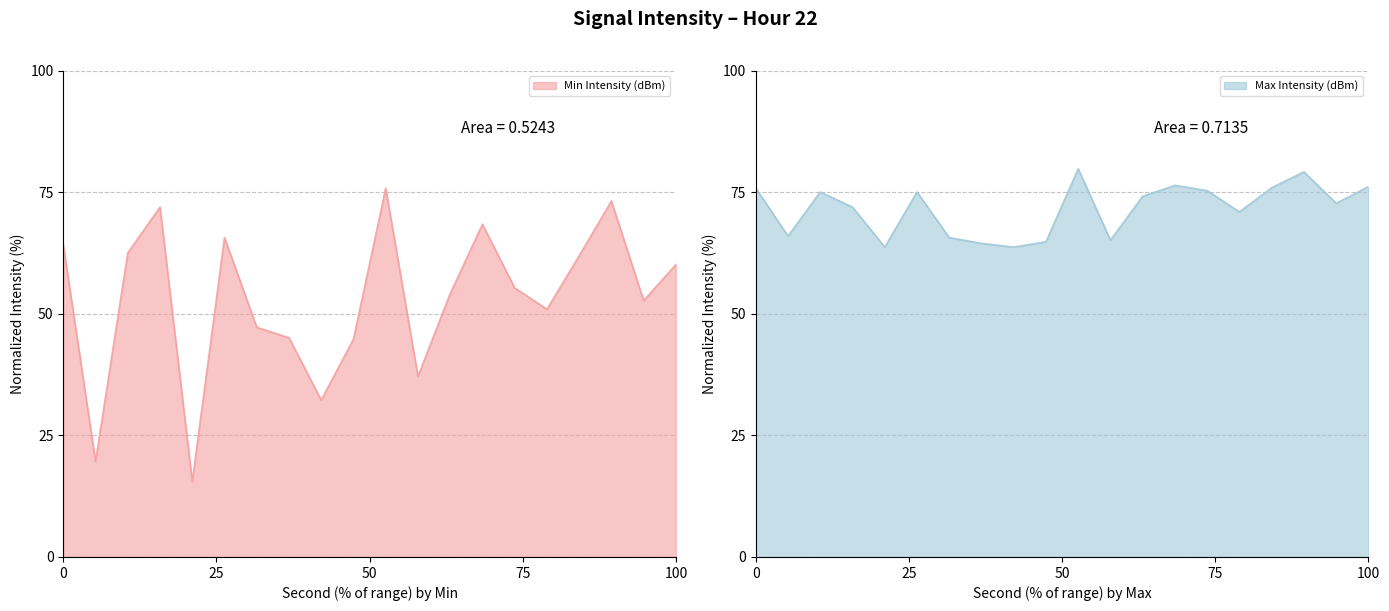

True or false: Max Intensity (dBm) has a value of 75.8 at 0.

True